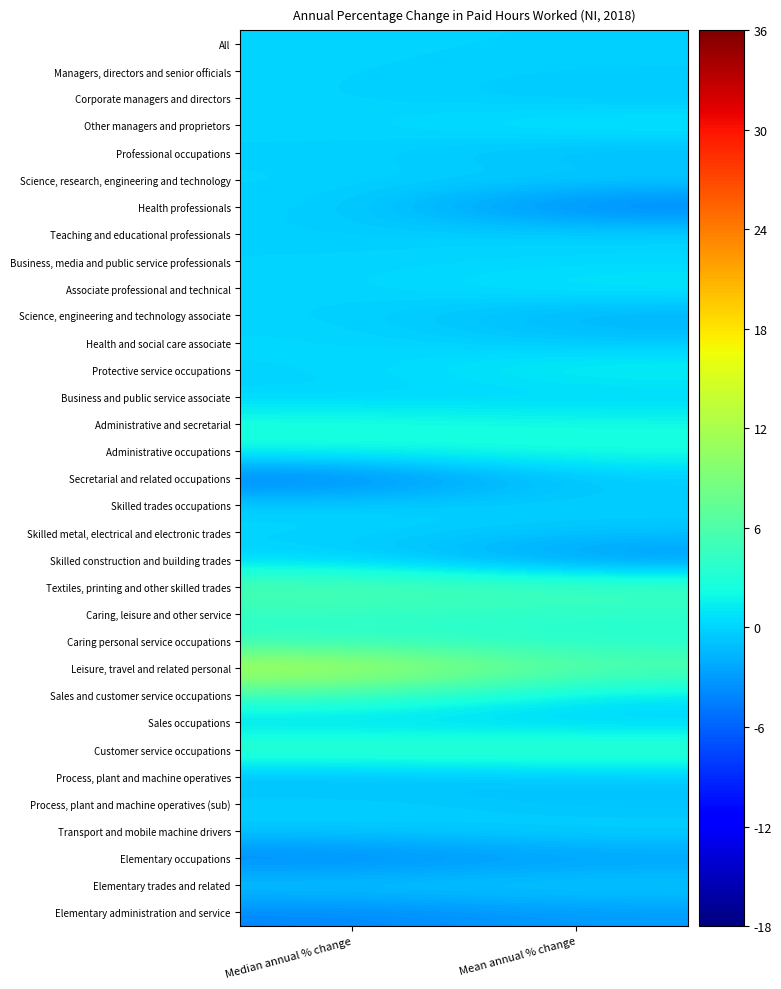

How many series are shown in this chart?

33